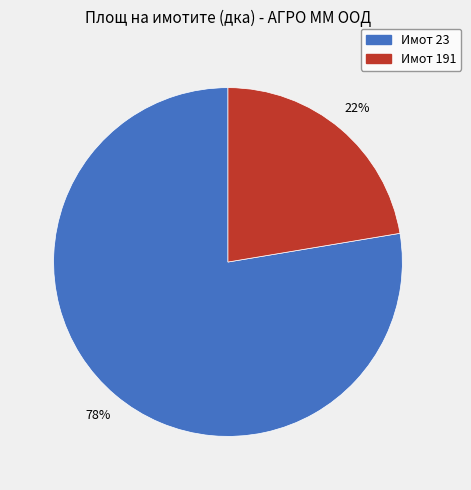

Do Имот 191 and Имот 23 together represent more than half of the pie?

Yes